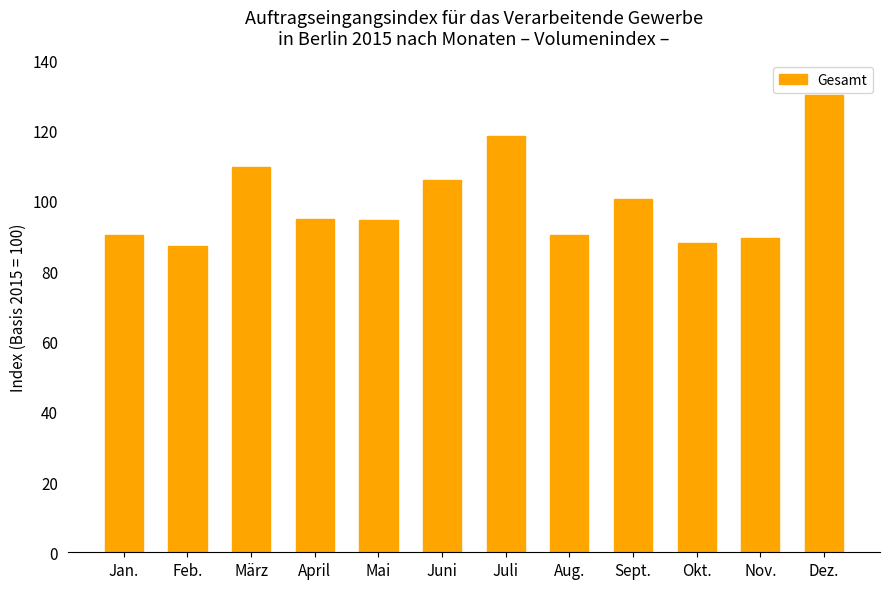

What is the label of the 6th bar from the left?

Juni